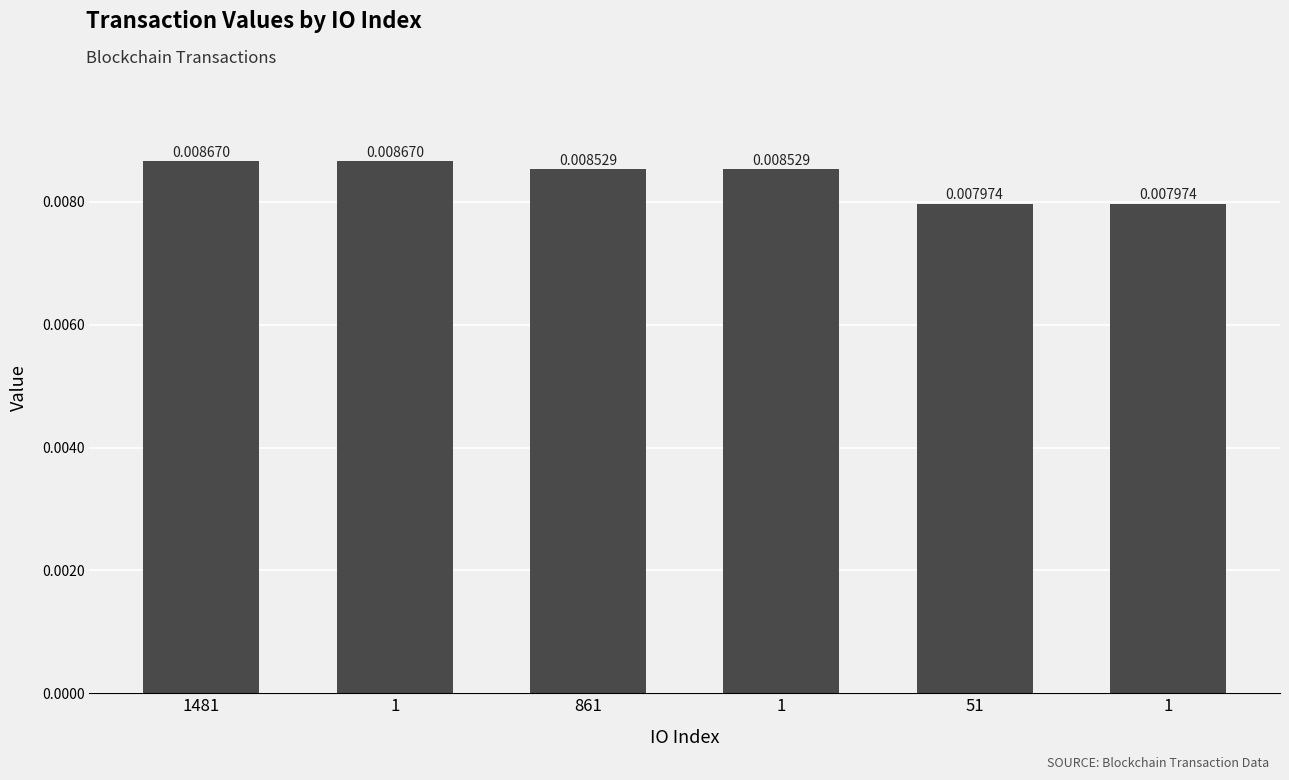

Are the bars horizontal?

No